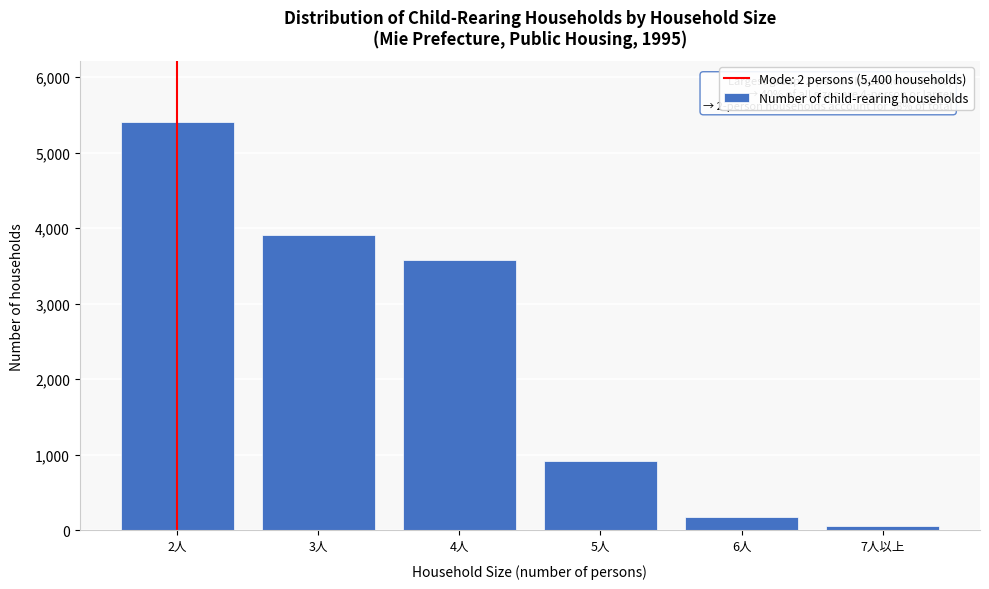

Reading left to right, what are all the values shown in this chart?

5400	3915	3572	920	183	56